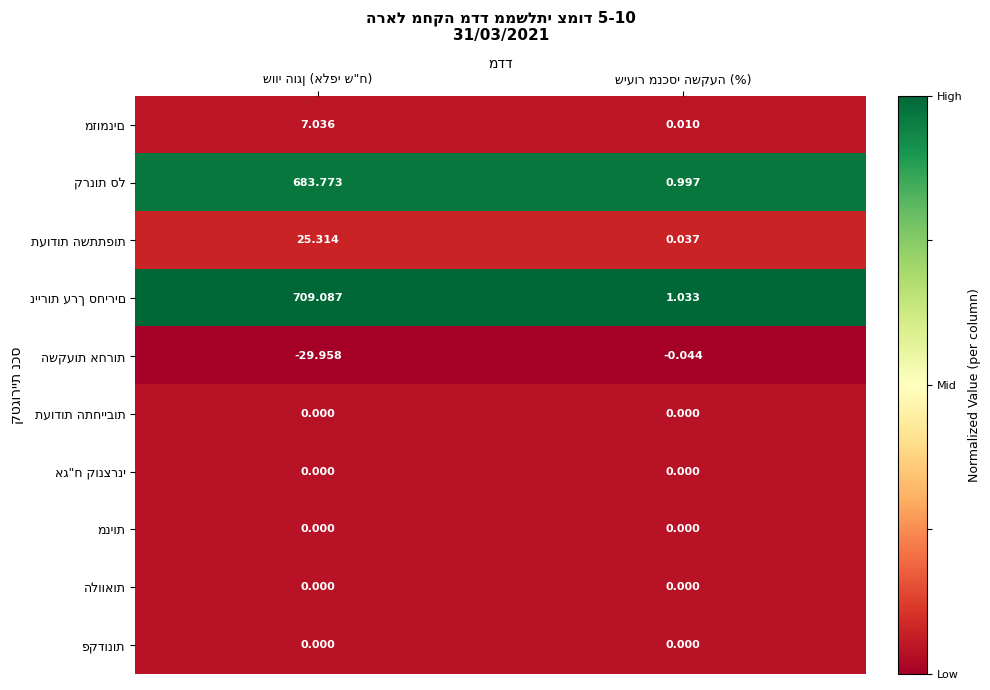

The מניות series shows 0.0 at שווי הוגן (אלפי ש"ח). True or false?

False